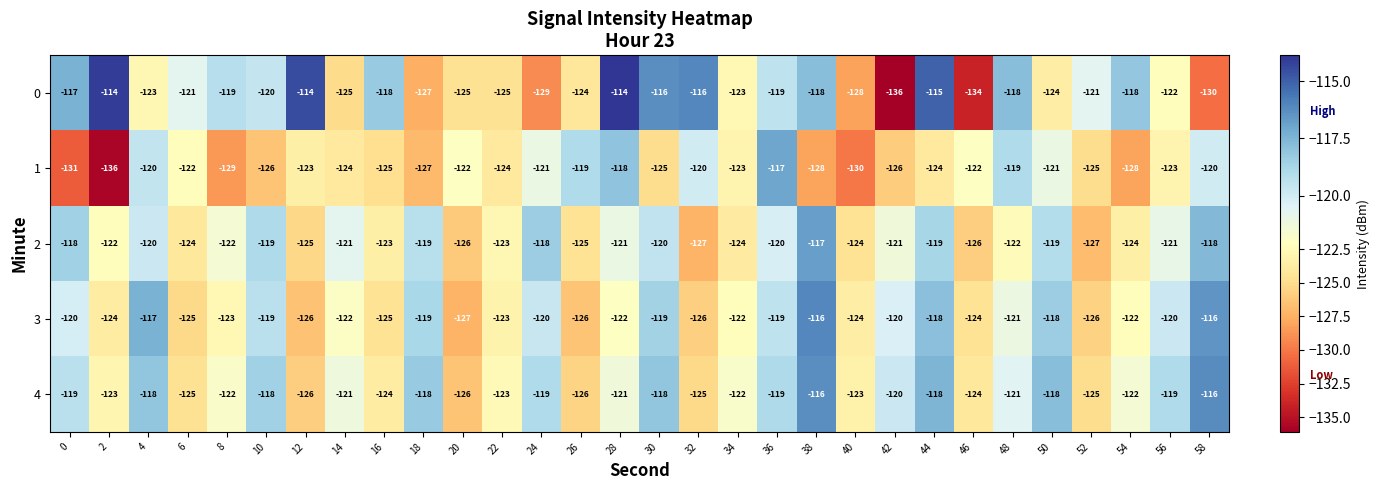

What is the sum of all 0 values?

-3653